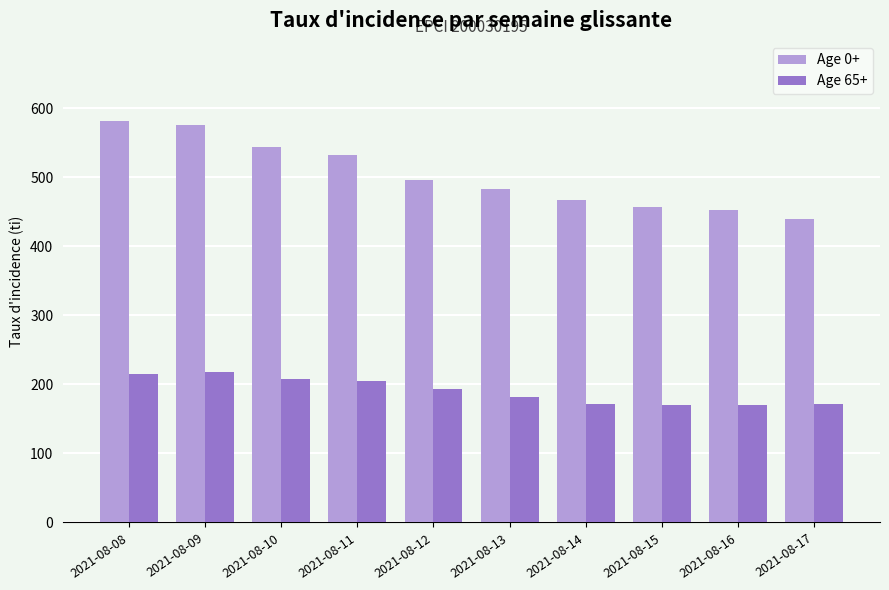

The value of Age 0+ at 2021-08-17 is 439.6. True or false?

True